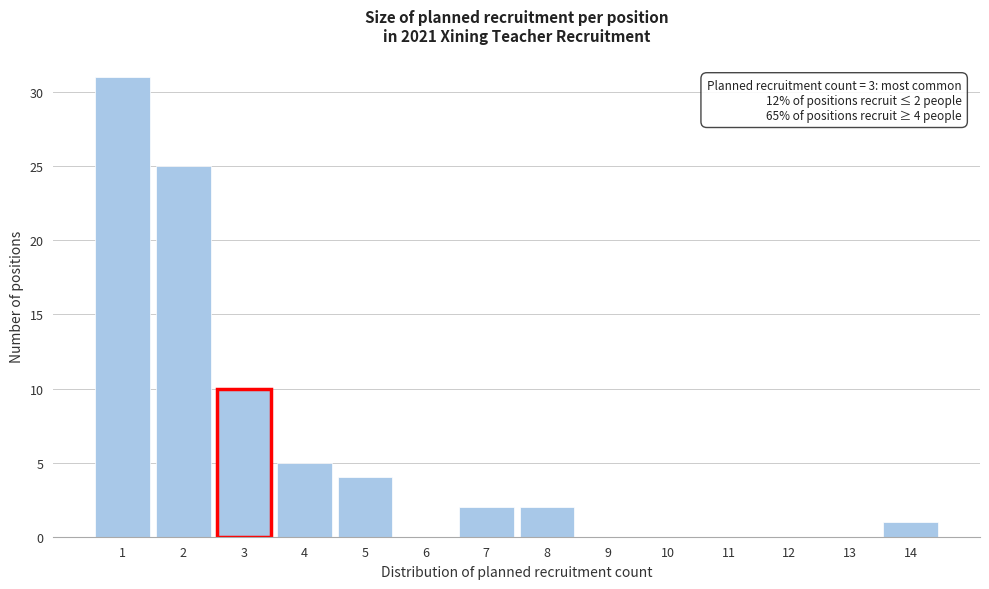

Over which range of the x-axis is the bar tallest?

0.5 to 1.5